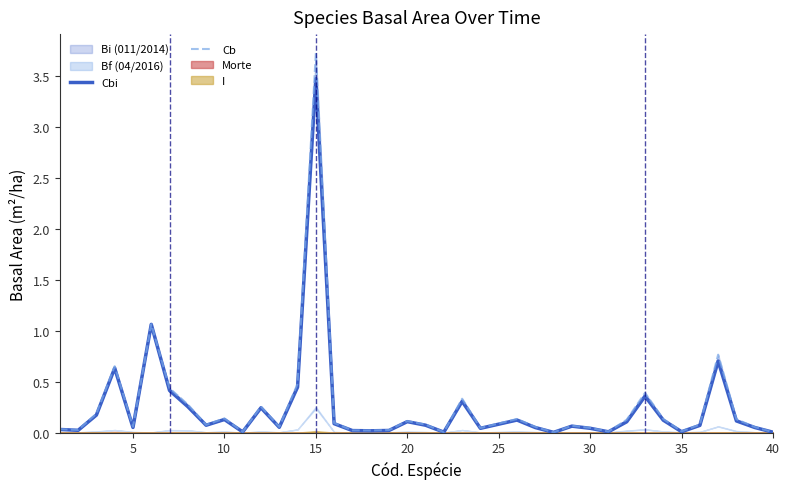

Does the chart display data point markers on the line(s)?

No